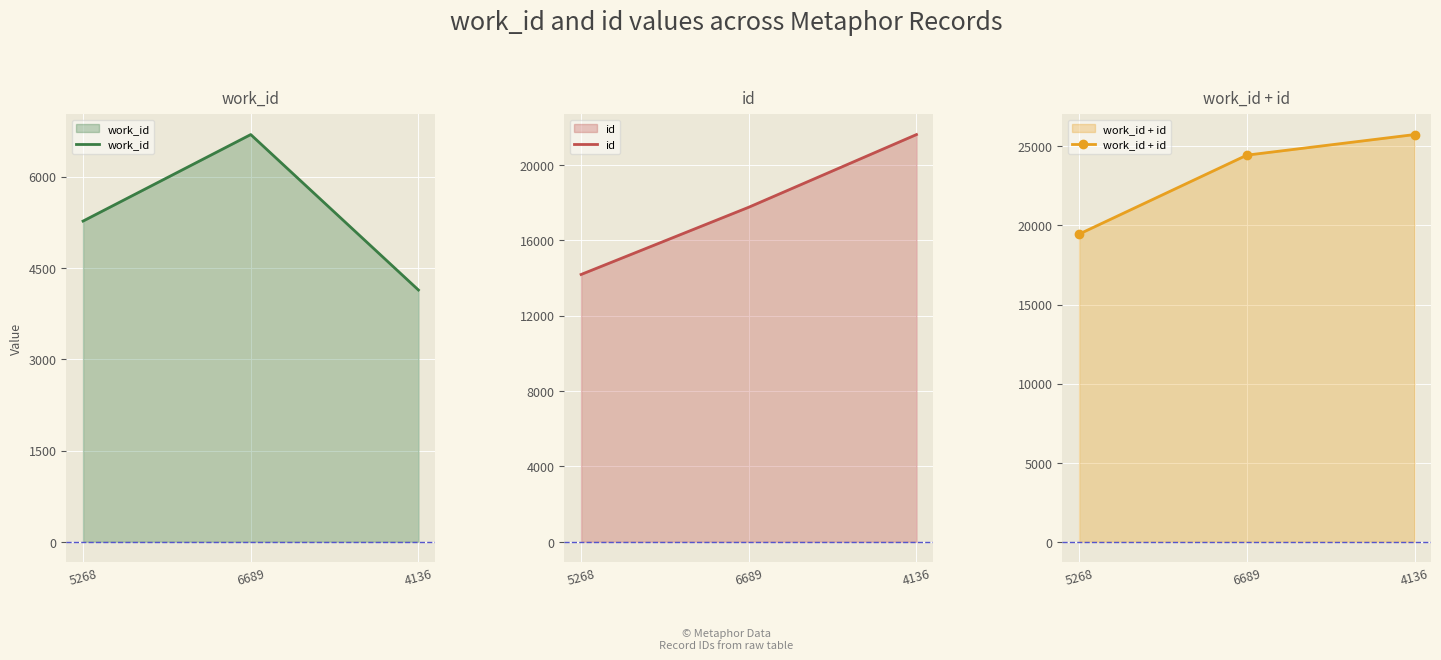

Reading right to left, transcribe all the data shown in this chart.

work_id: 4136	6689	5268
id: 21605	17751	14183
work_id + id: 25741	24440	19451